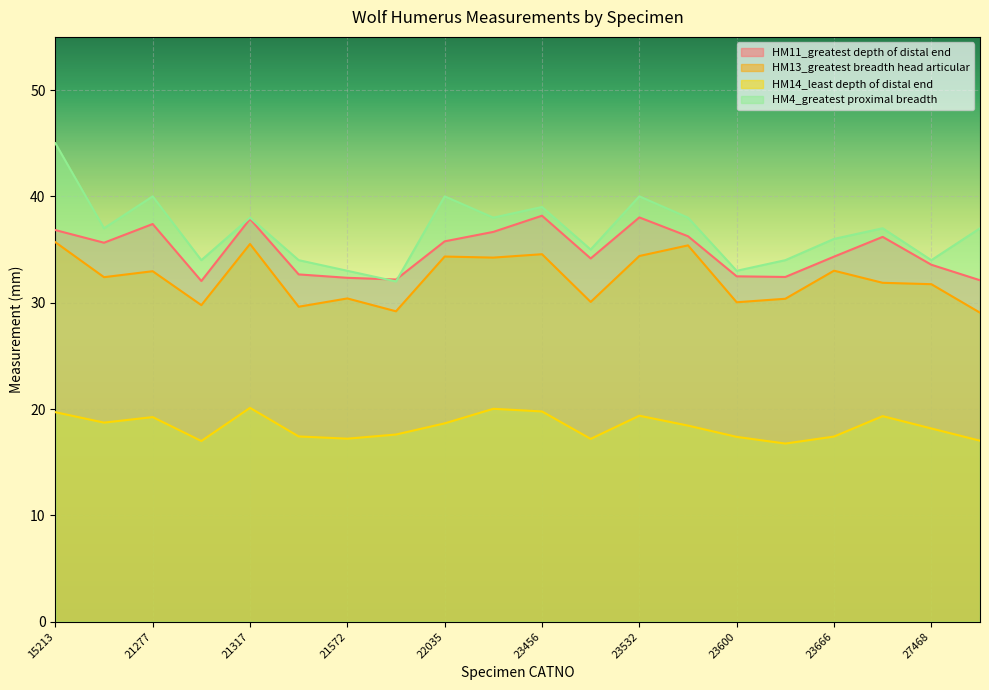

How many series are shown in this chart?

4